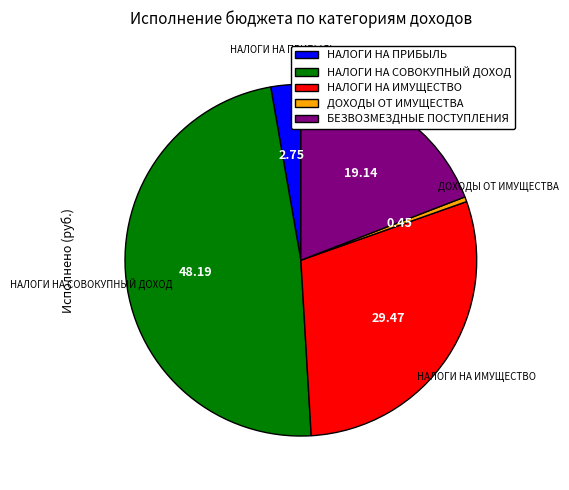

What is the ratio of the value at НАЛОГИ НА ИМУЩЕСТВО to the value at ДОХОДЫ ОТ ИМУЩЕСТВА?

65.6